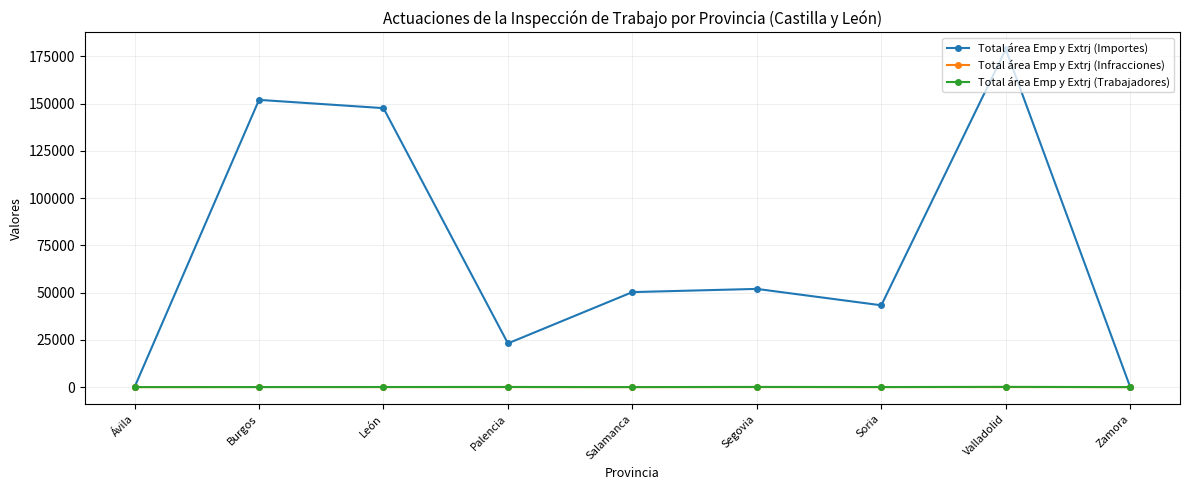

Which series has the largest range (max minus min)?

Total área Emp y Extrj (Importes)